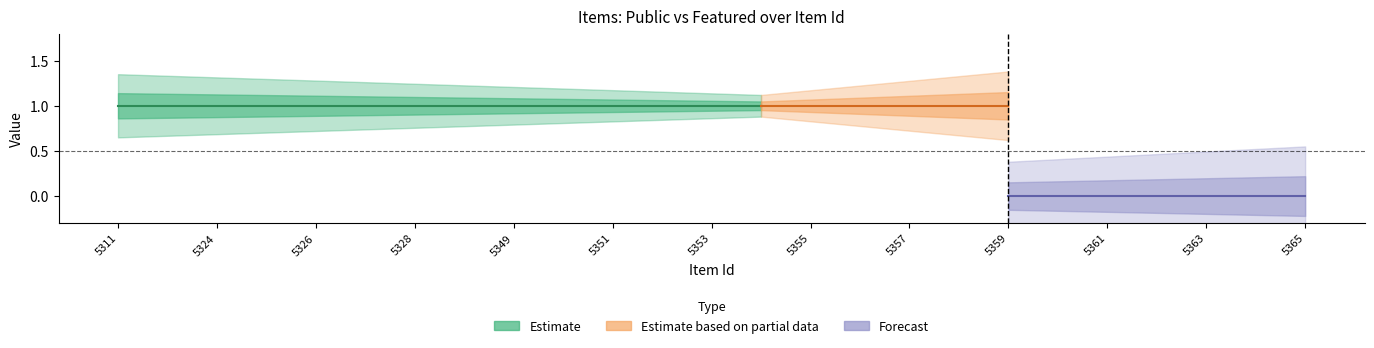

Does the chart display data point markers on the line(s)?

No